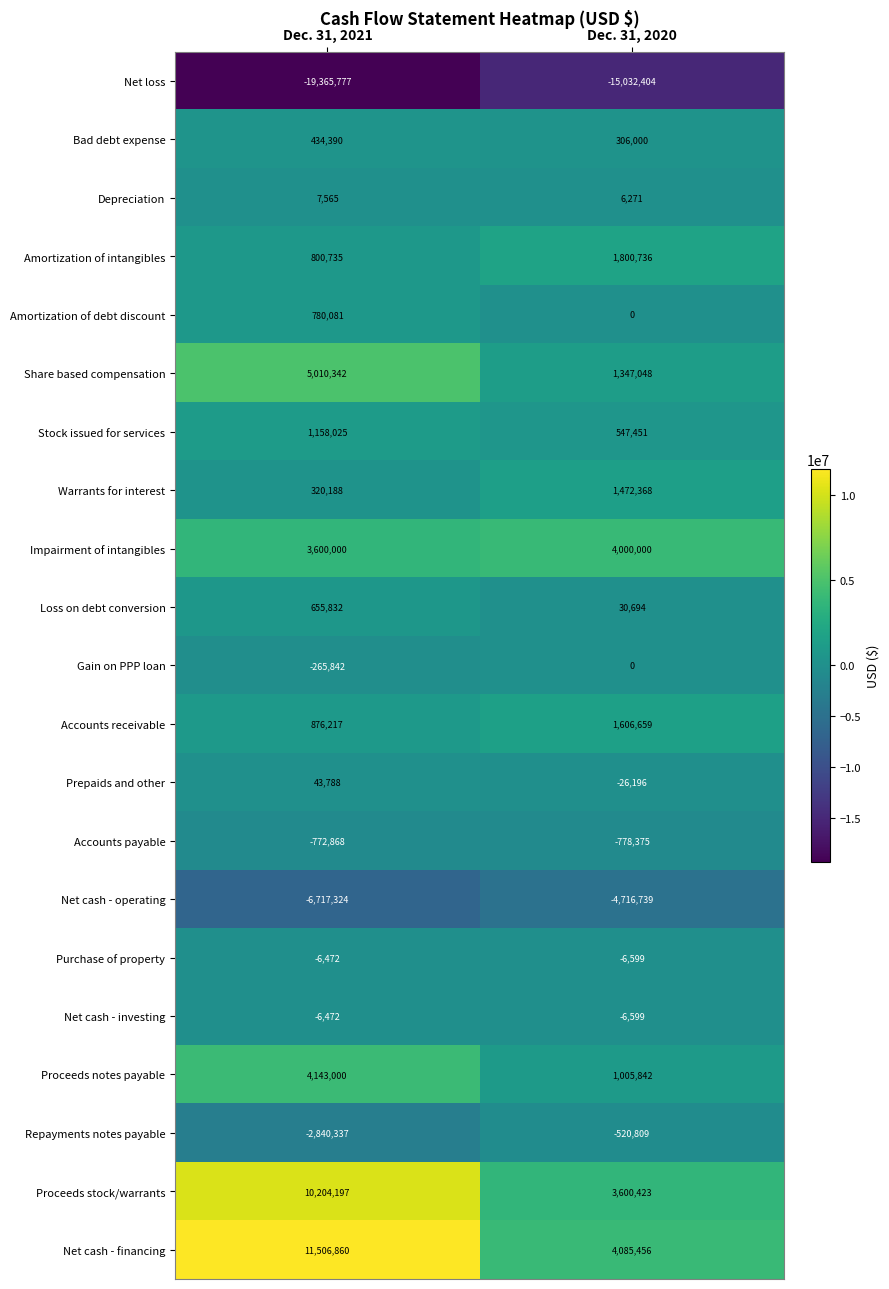

What is the difference between the Bad debt expense values at Dec. 31, 2021 and Dec. 31, 2020?

128390